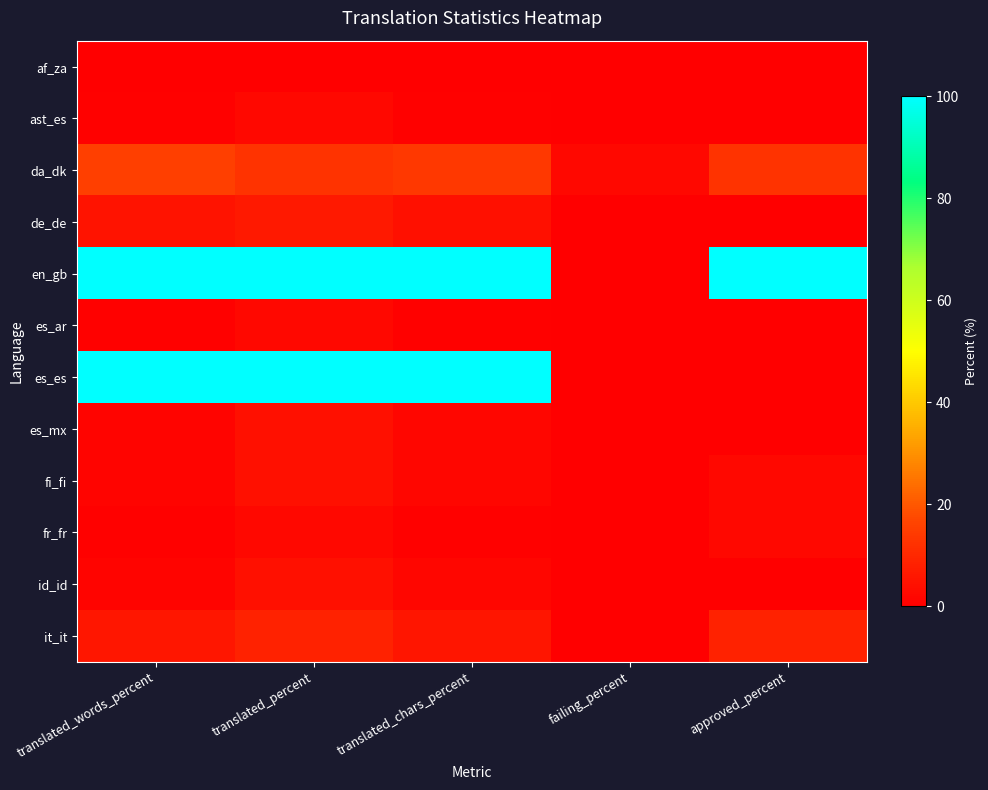

What is the total value across all series at failing_percent?

2.1